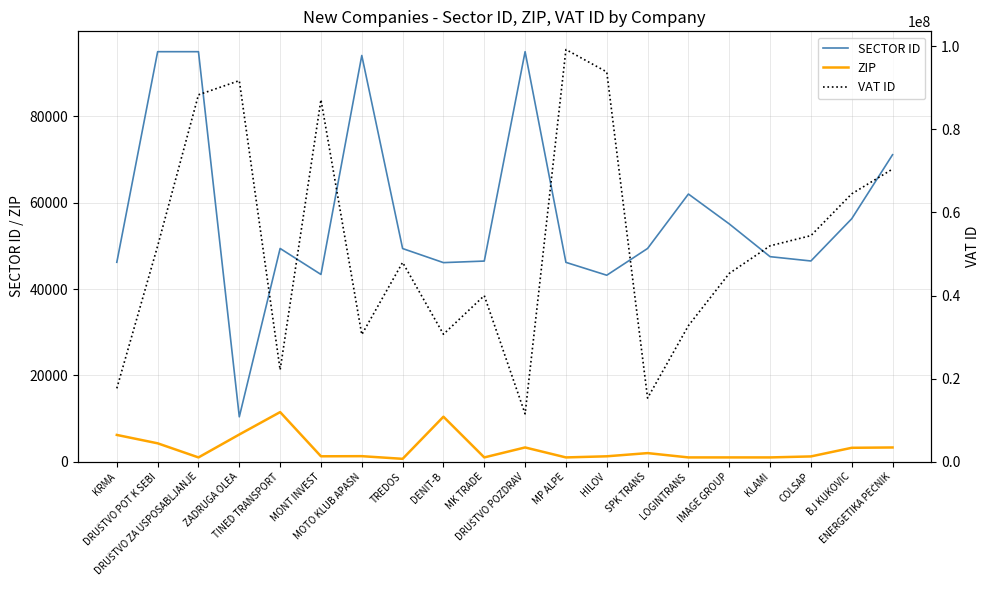

What is the difference between the maximum and second lowest values in the ZIP series?

10500